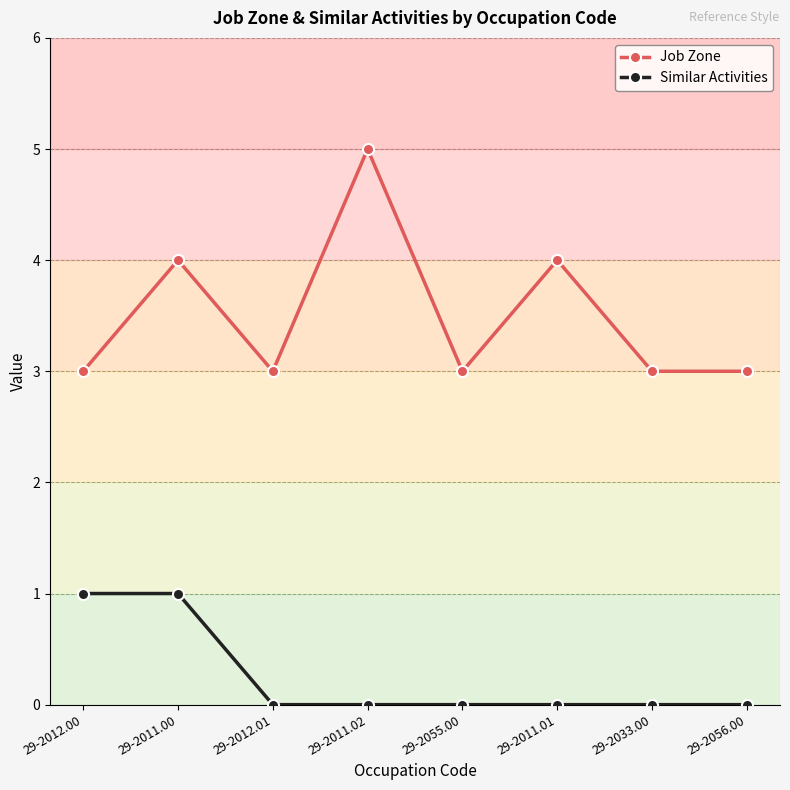

True or false: Job Zone has more than 1 interior local peaks.

True